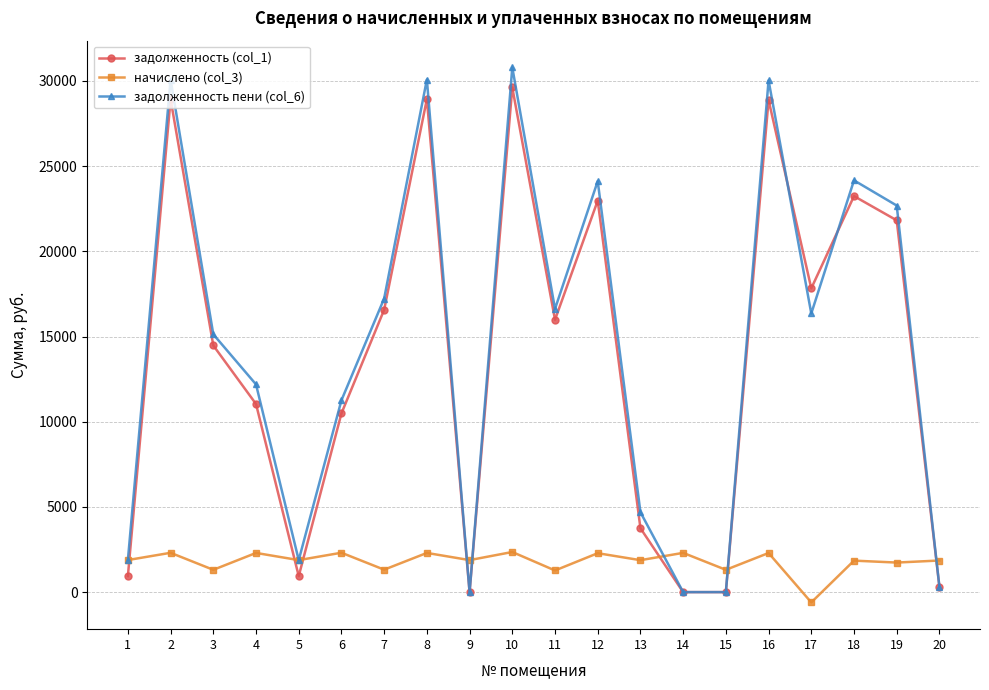

Which series has the largest range (max minus min)?

задолженность пени (col_6)